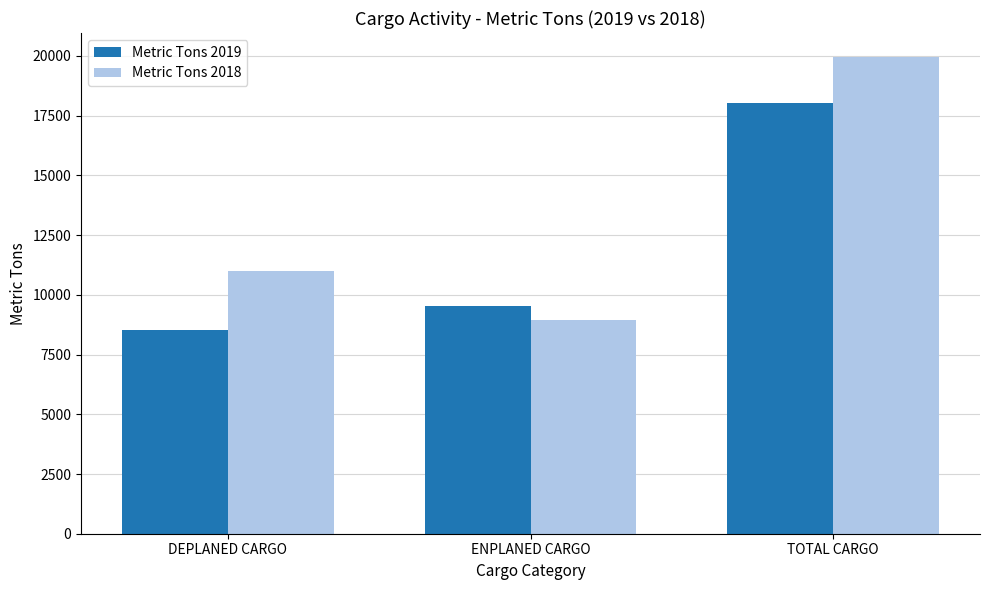

What is the approximate value of Metric Tons 2019 at DEPLANED CARGO?

8514.1